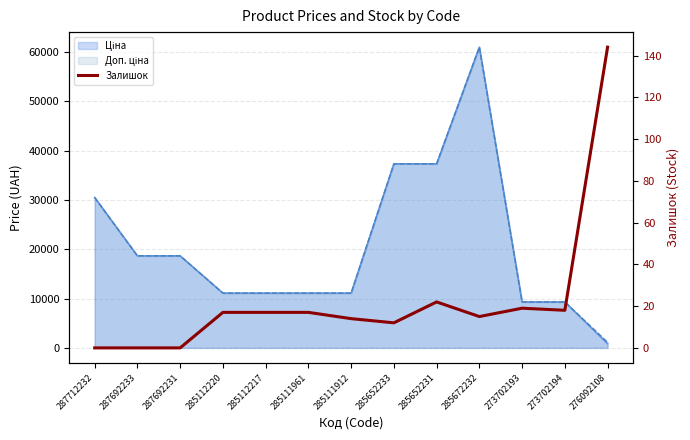

True or false: the data has more than 0 interior local peaks.

True